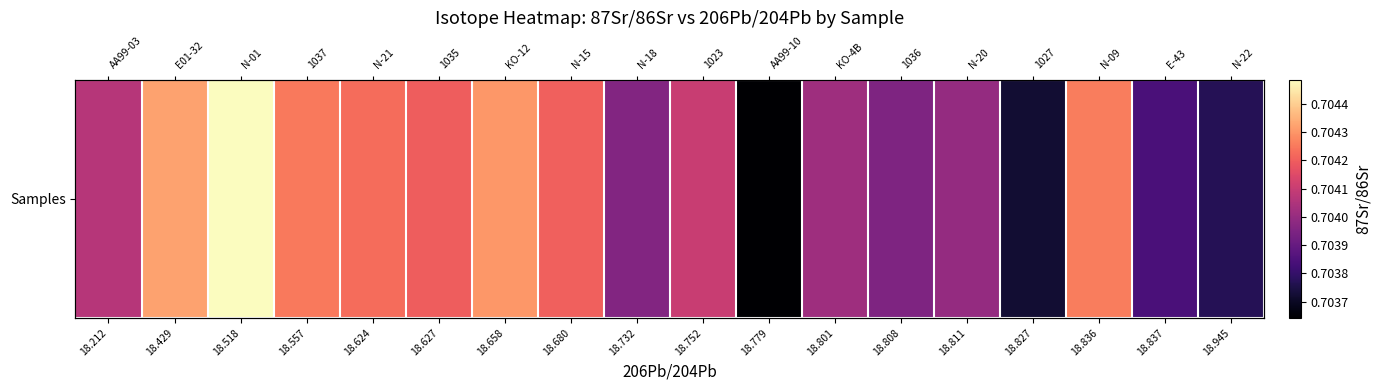

Read the value at 18.752.

0.7